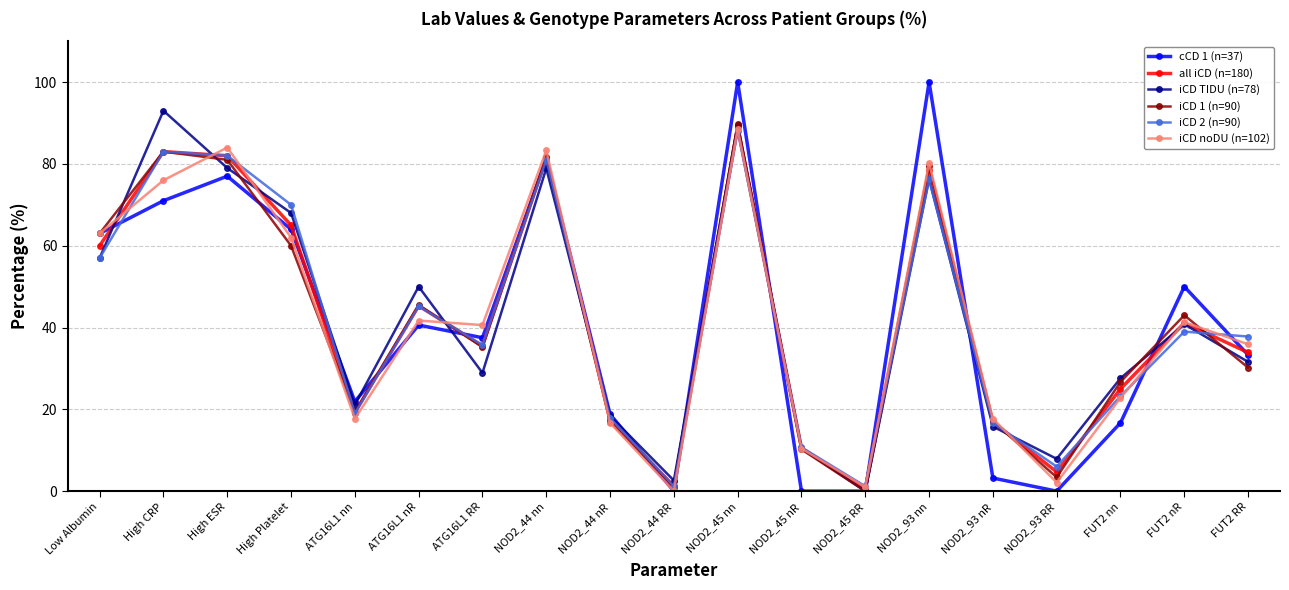

What is the total value across all series at FUT2 RR?

202.7